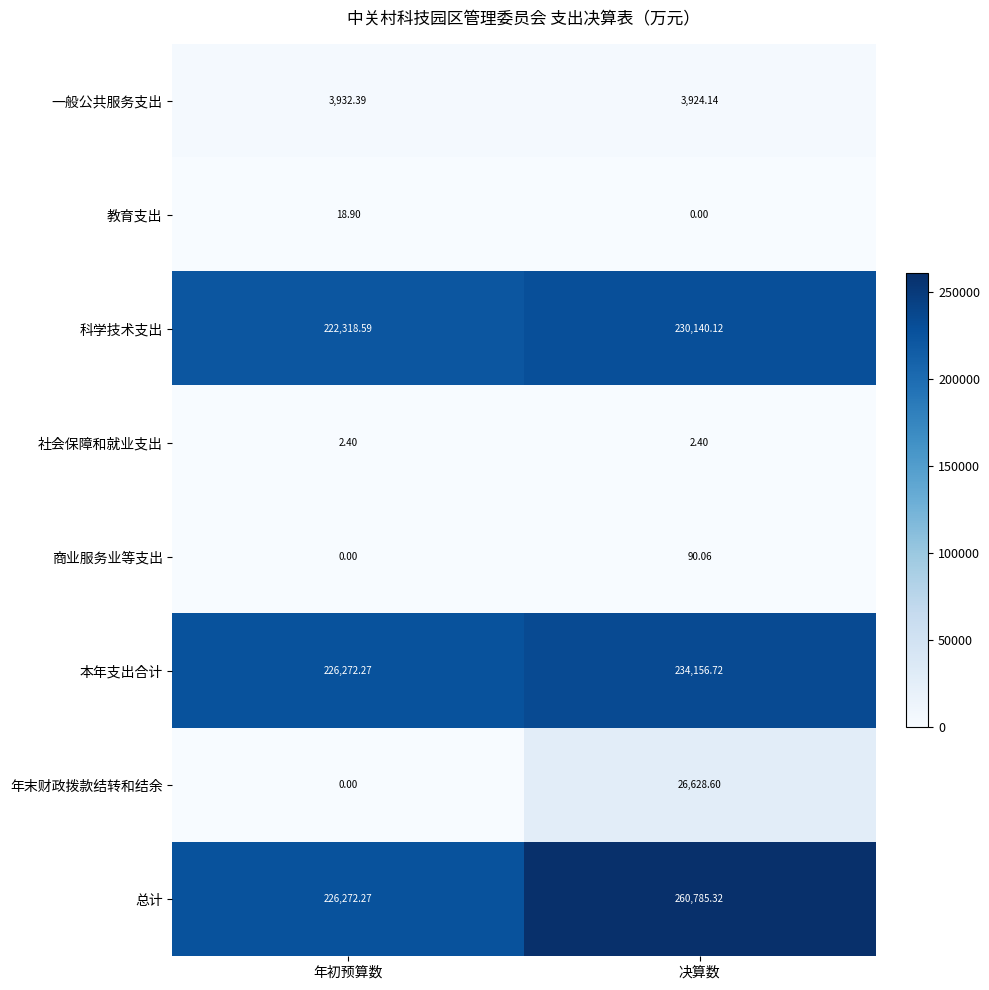

How many distinct data groups are displayed?

8